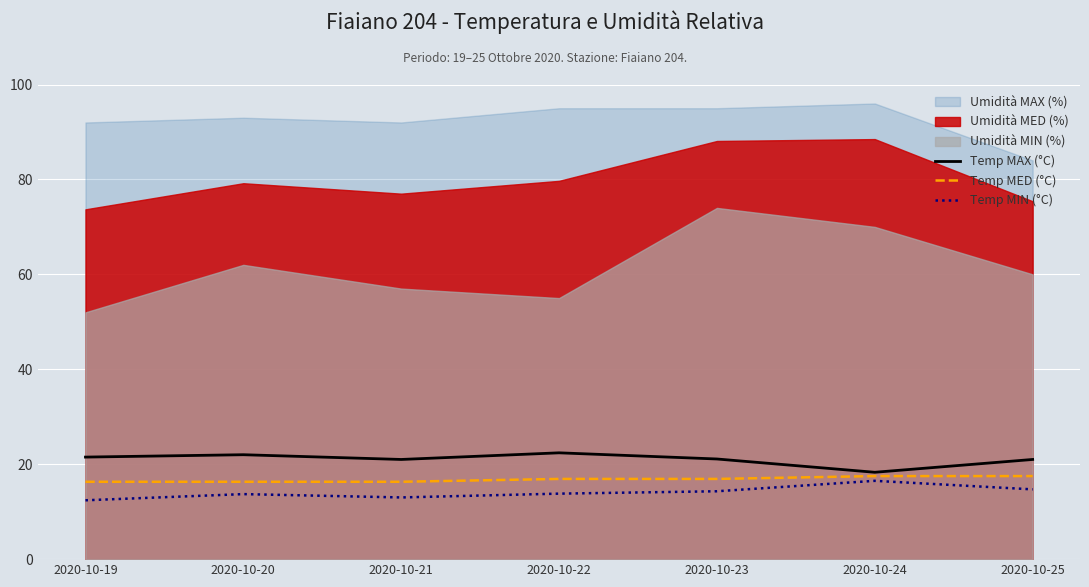

The Temp MIN (°C) series shows 20.0 at 2020-10-23. True or false?

False